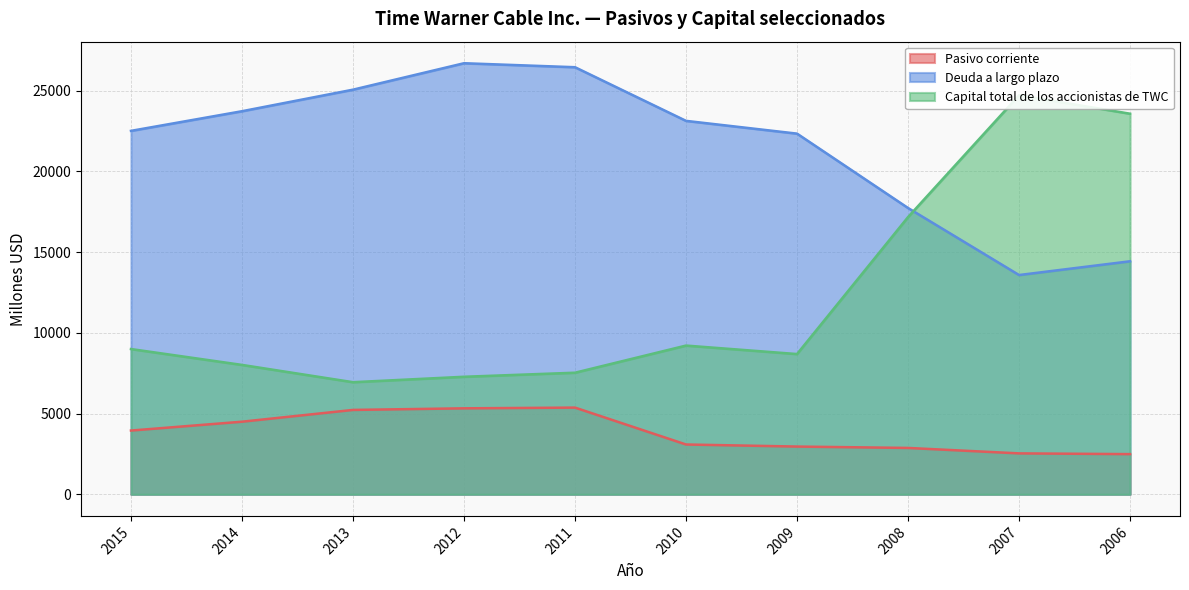

Which category has the lowest value across all series?

2006